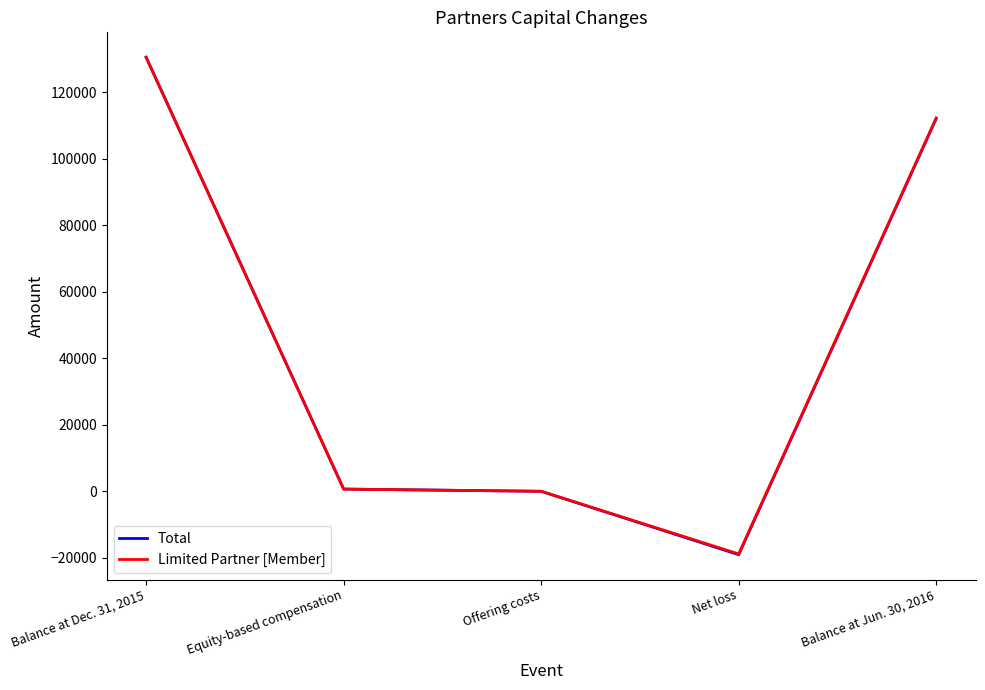

What is the difference between the second highest and second lowest values in the Total series?

112066